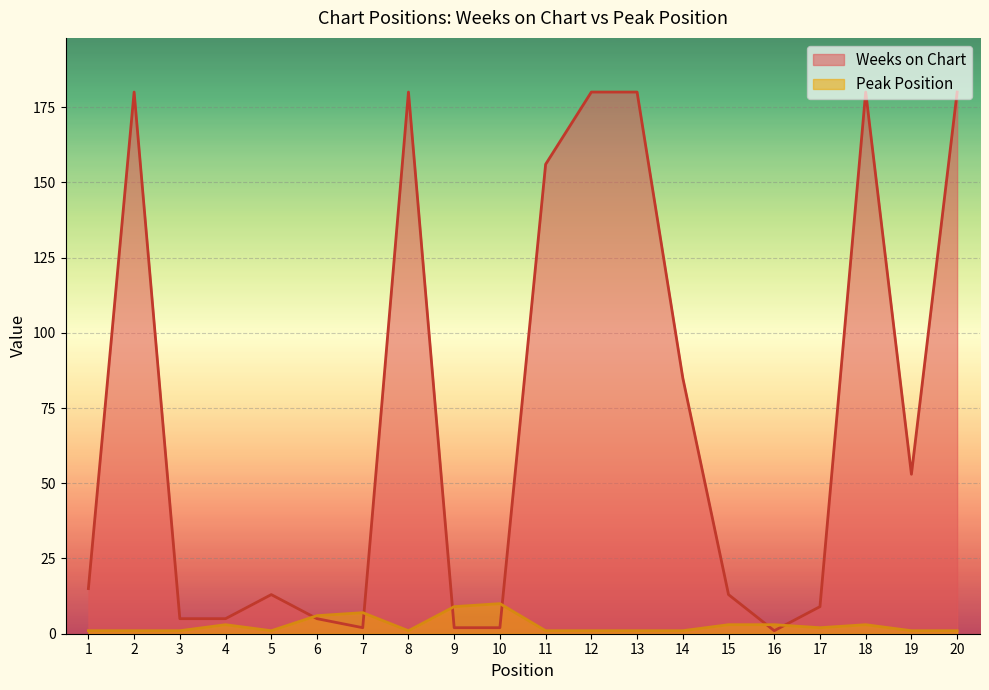

Between 12 and 2, which is larger?

12